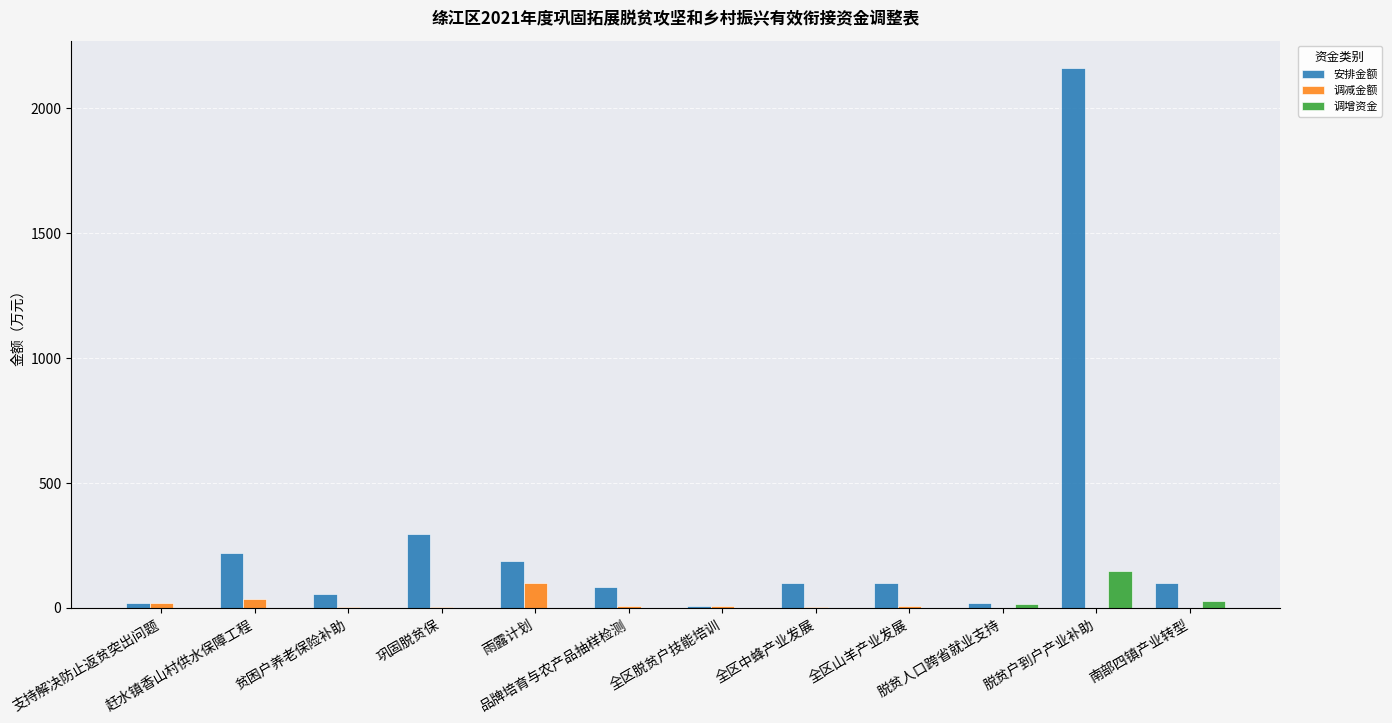

What is the maximum value for 调增资金?

149.1